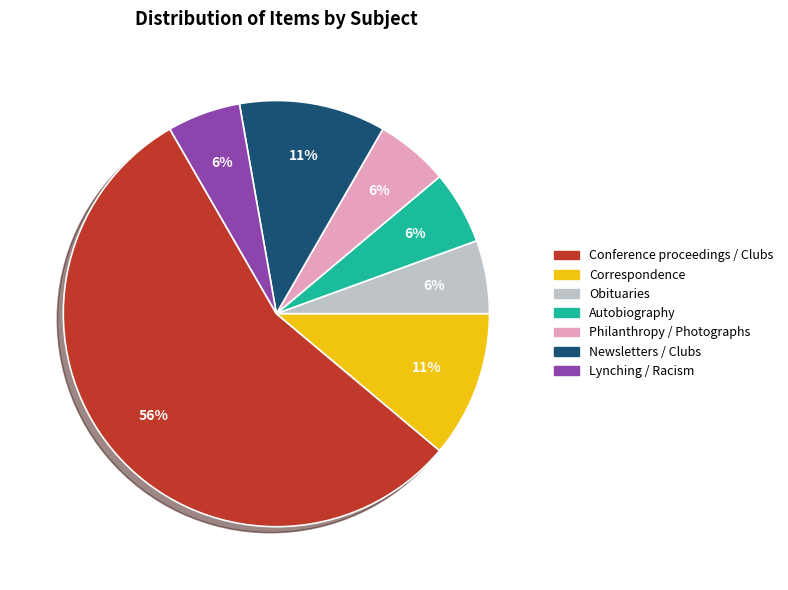

Is it true that Newsletters / Clubs is 4% of the pie?

False